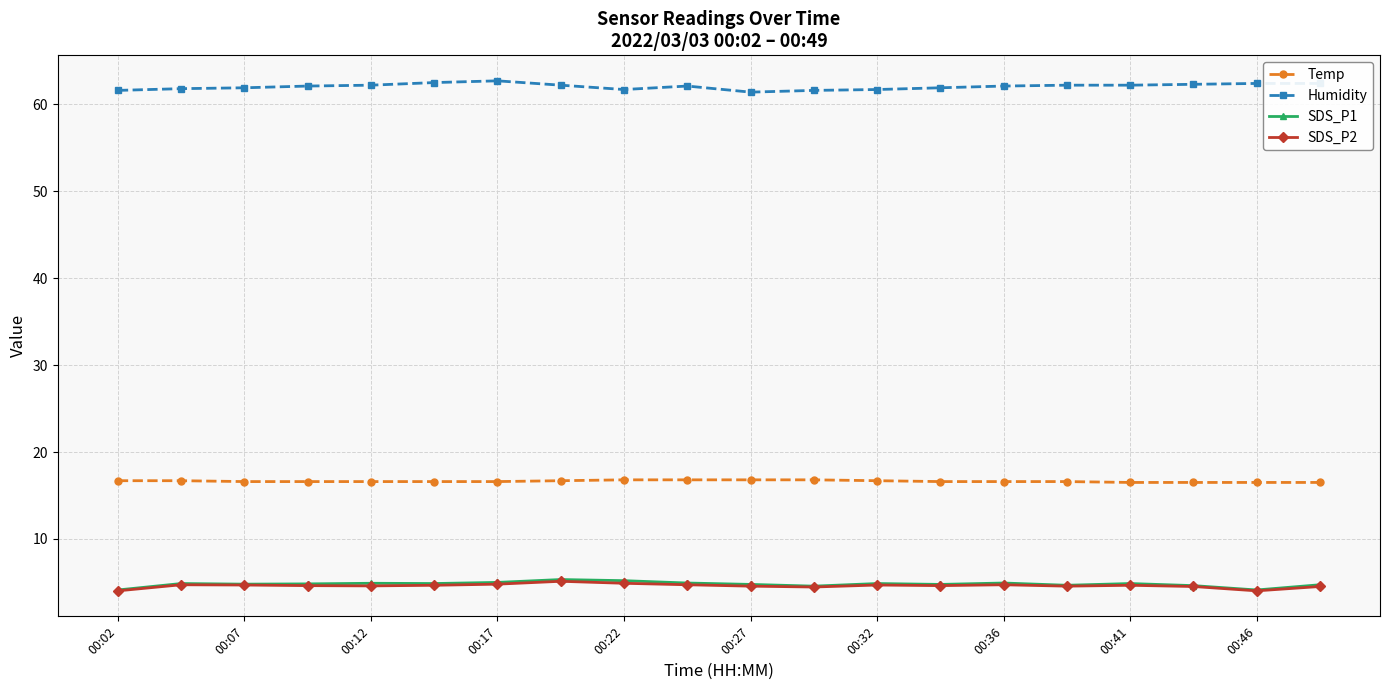

What is the maximum value for Humidity?

62.7